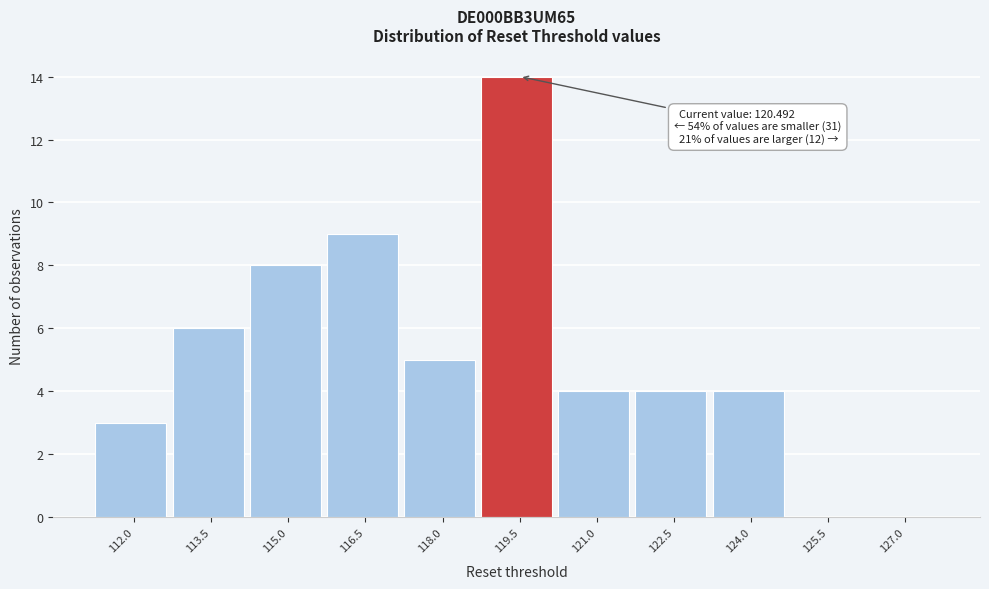

Reading right to left, extract all data points from this chart.

127.0=0	125.5=0	124.0=4	122.5=4	121.0=4	119.5=14	118.0=5	116.5=9	115.0=8	113.5=6	112.0=3